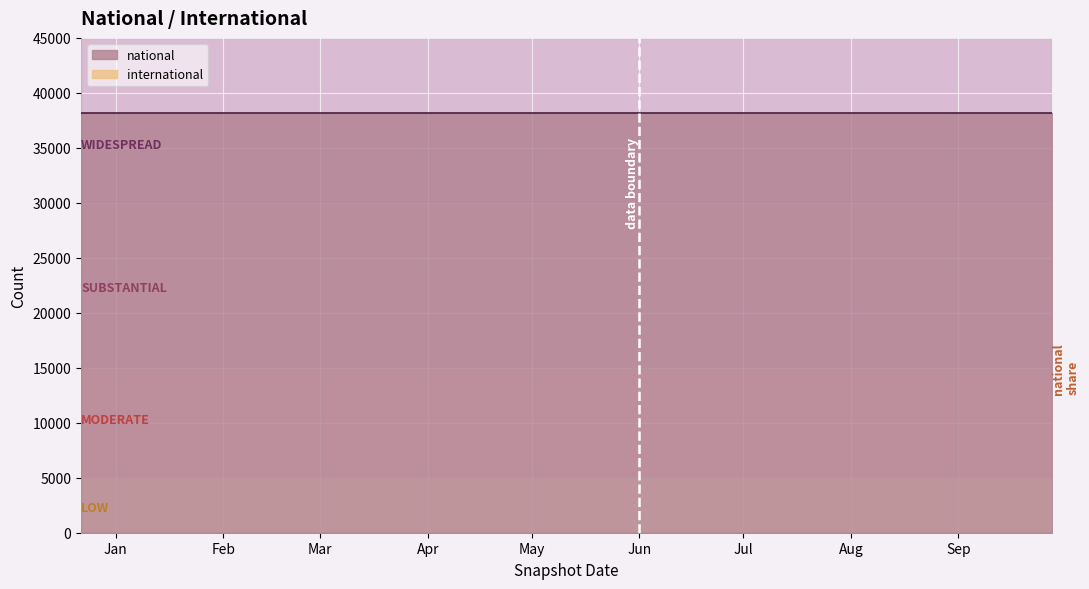

Between 2017-12-22 and 2018-07-11, which is larger?

2017-12-22